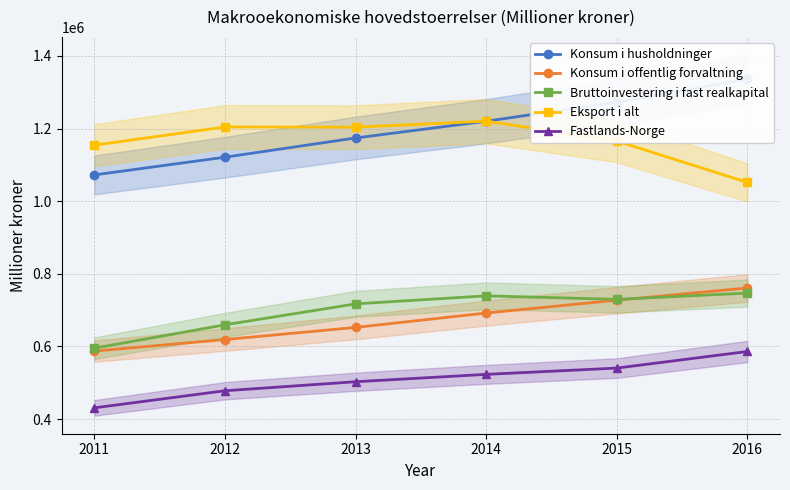

Is this an area chart (filled region under the line)?

No